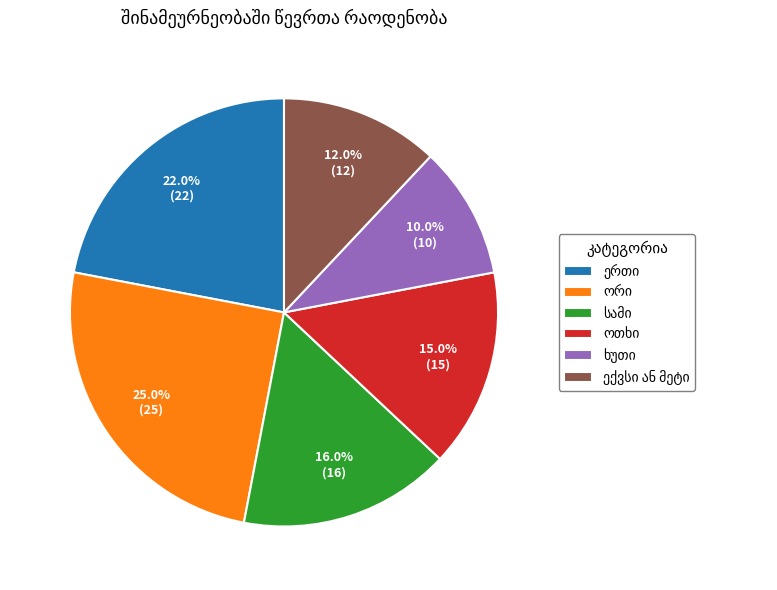

Does any single category account for the majority?

No